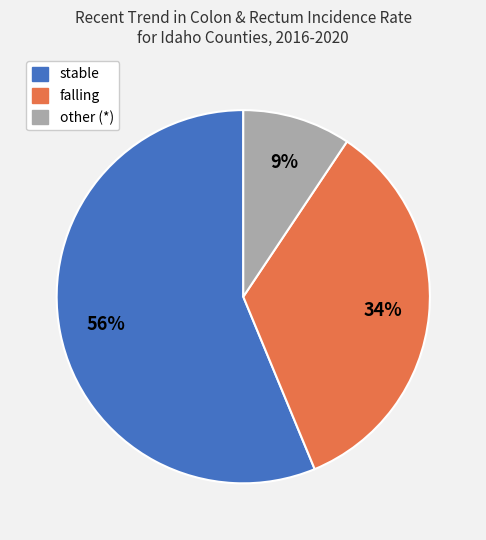

Does any single category account for the majority?

Yes